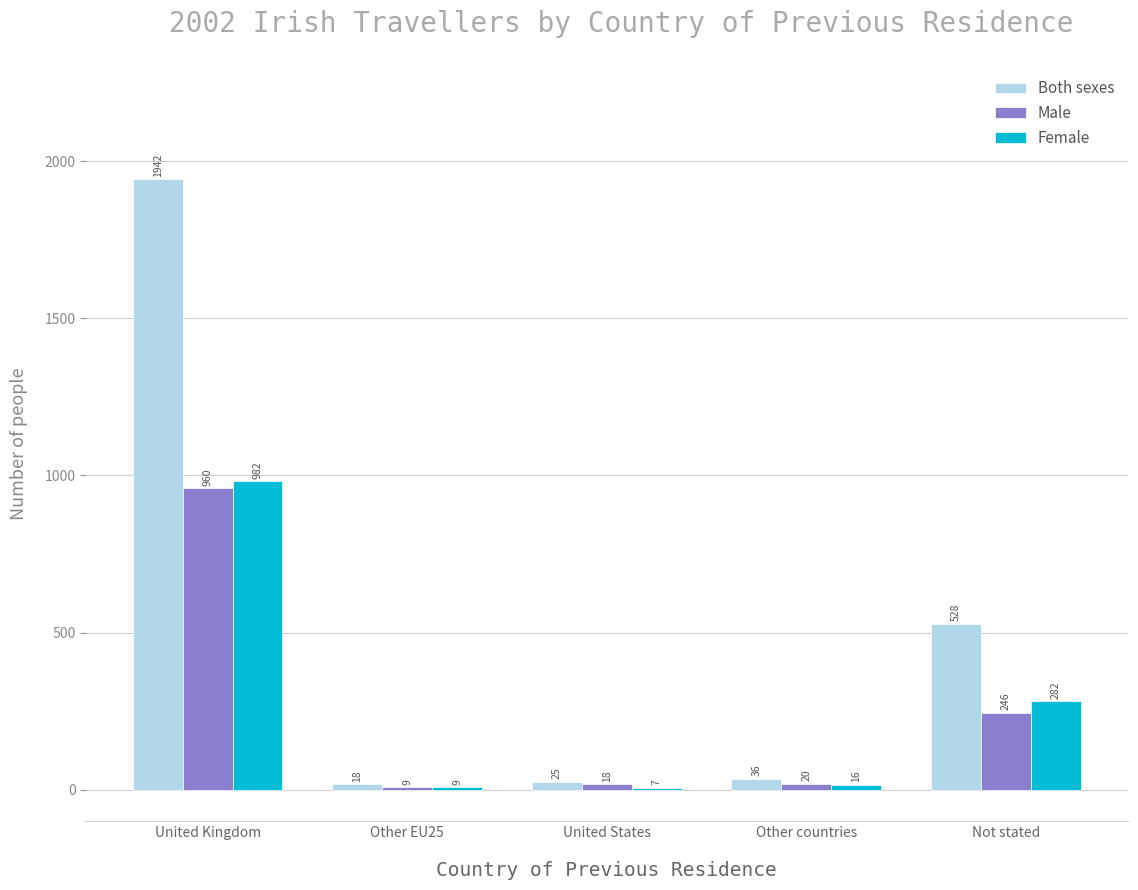

Between Other EU25 and Other countries, which series saw the biggest shift?

Both sexes